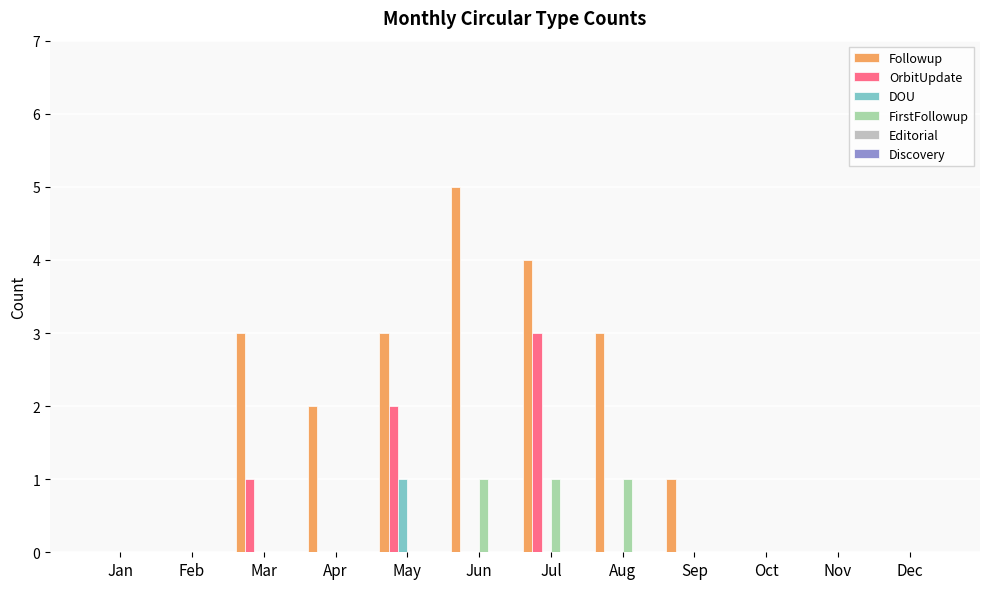

What is the sum of all OrbitUpdate values?

6